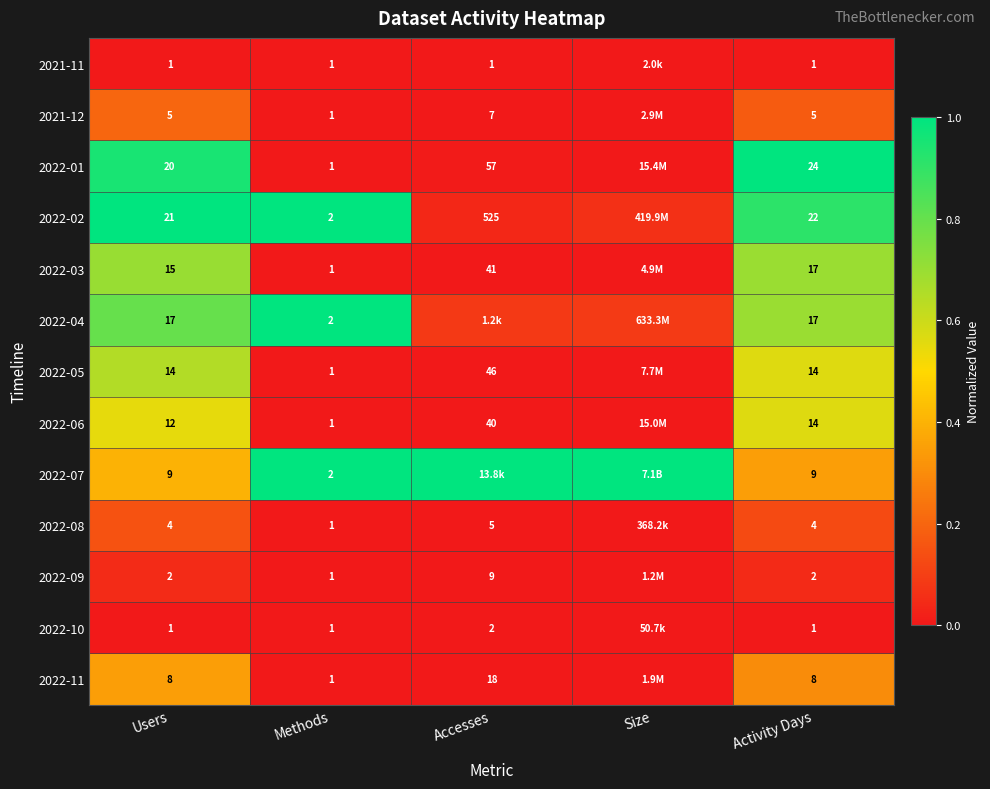

At how many categories does at least one series exceed 0?

5